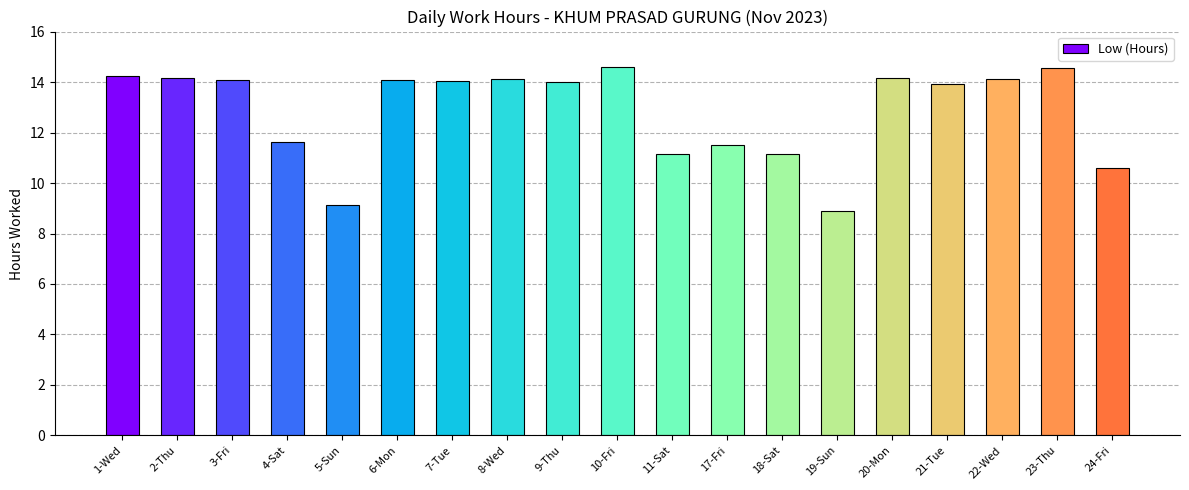

What is the difference between the maximum and minimum values?

5.7